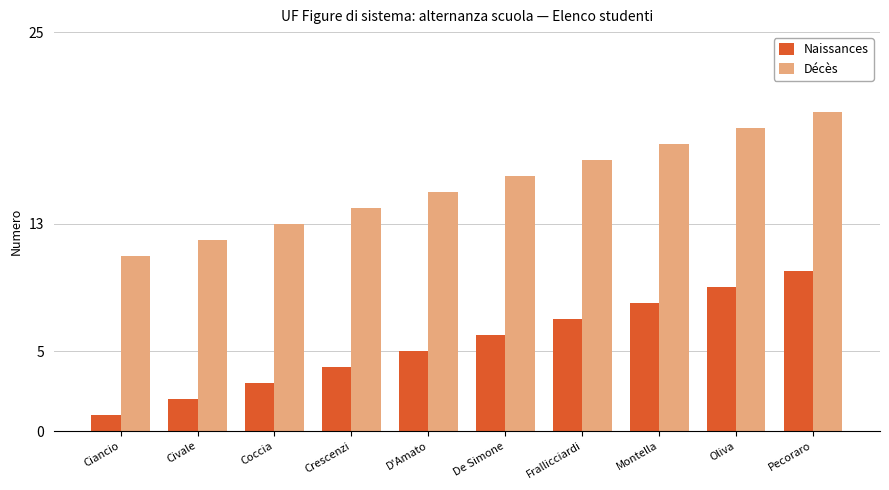

At how many categories does at least one series exceed 5?

10